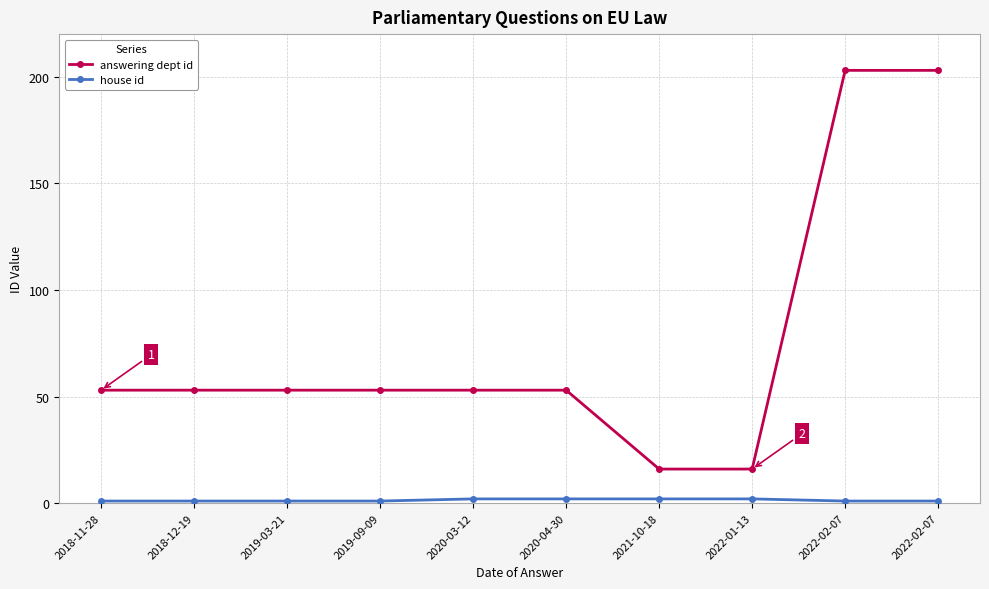

True or false: answering dept id has more than 1 points higher than both neighbors.

False